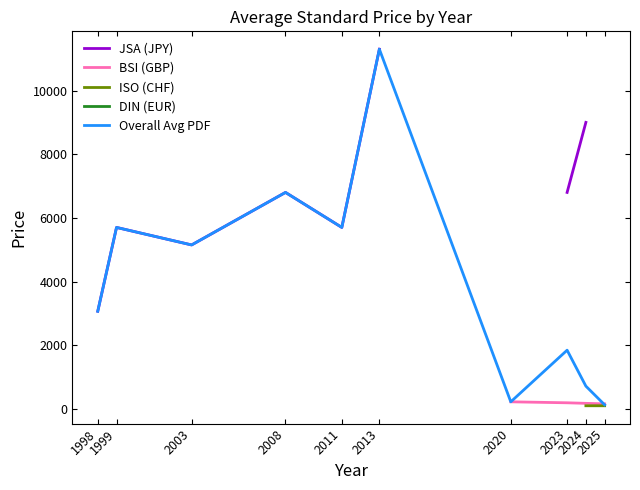

Which series has the widest spread of values?

Overall Avg PDF